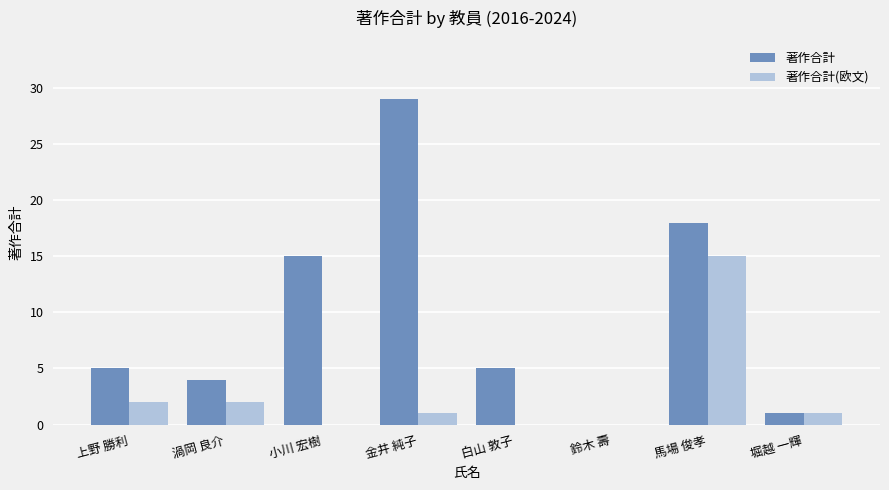

The value of 著作合計(欧文) at 馬場 俊孝 is 15. True or false?

True